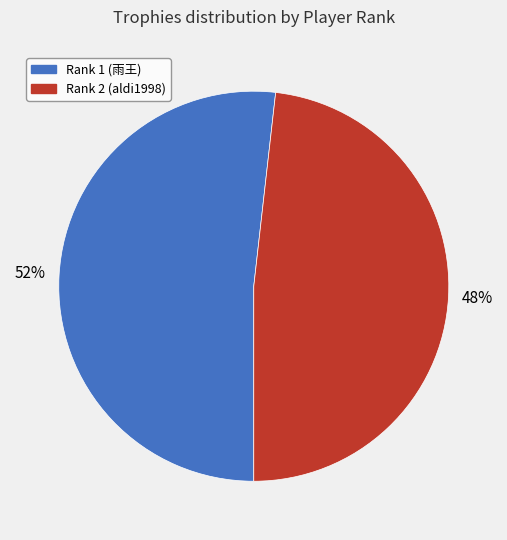

How many segments does this pie chart have?

2